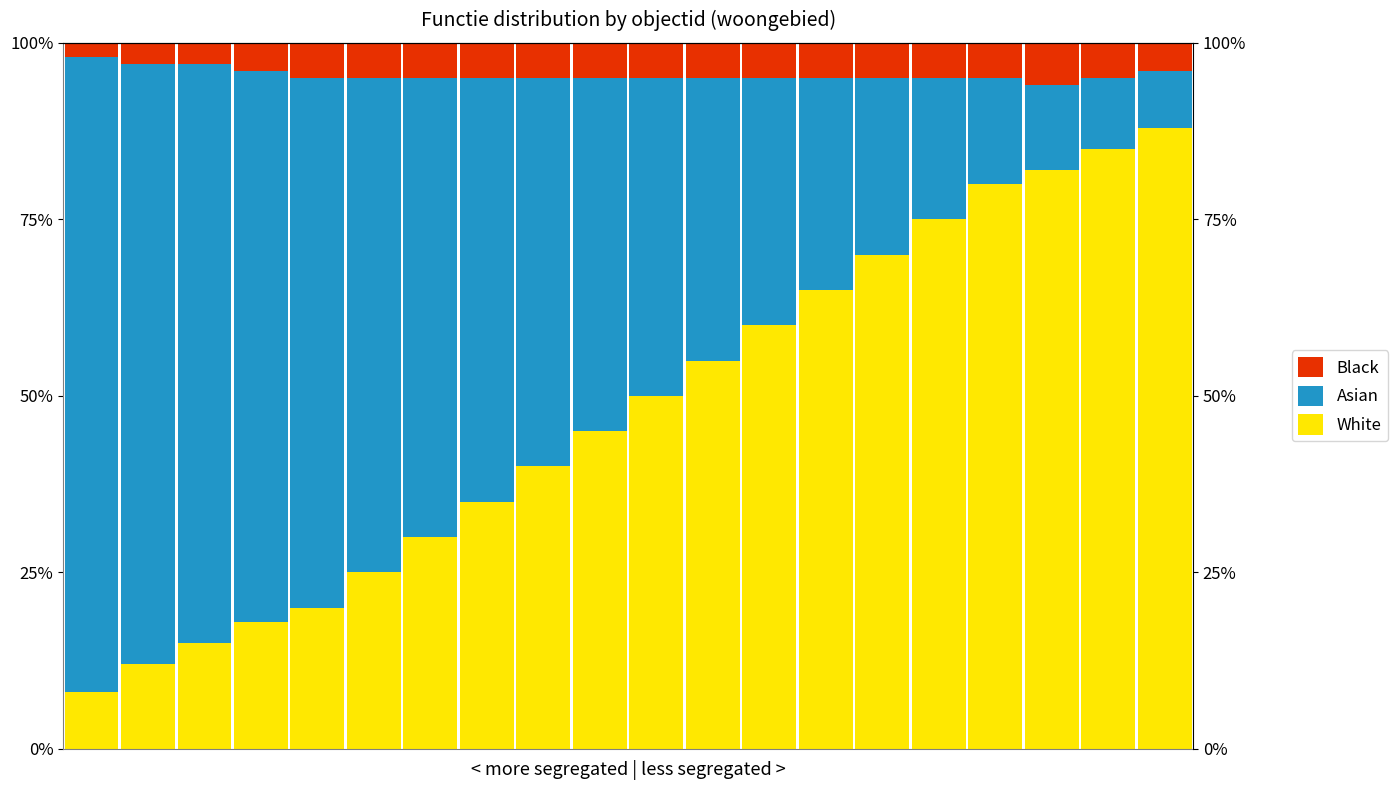

Where is Black nearest to the value 4?

3